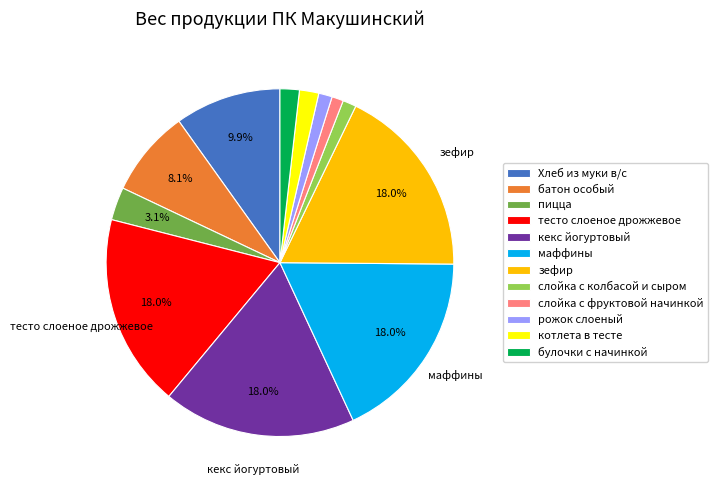

True or false: слойка с фруктовой начинкой accounts for 12% of the total.

False